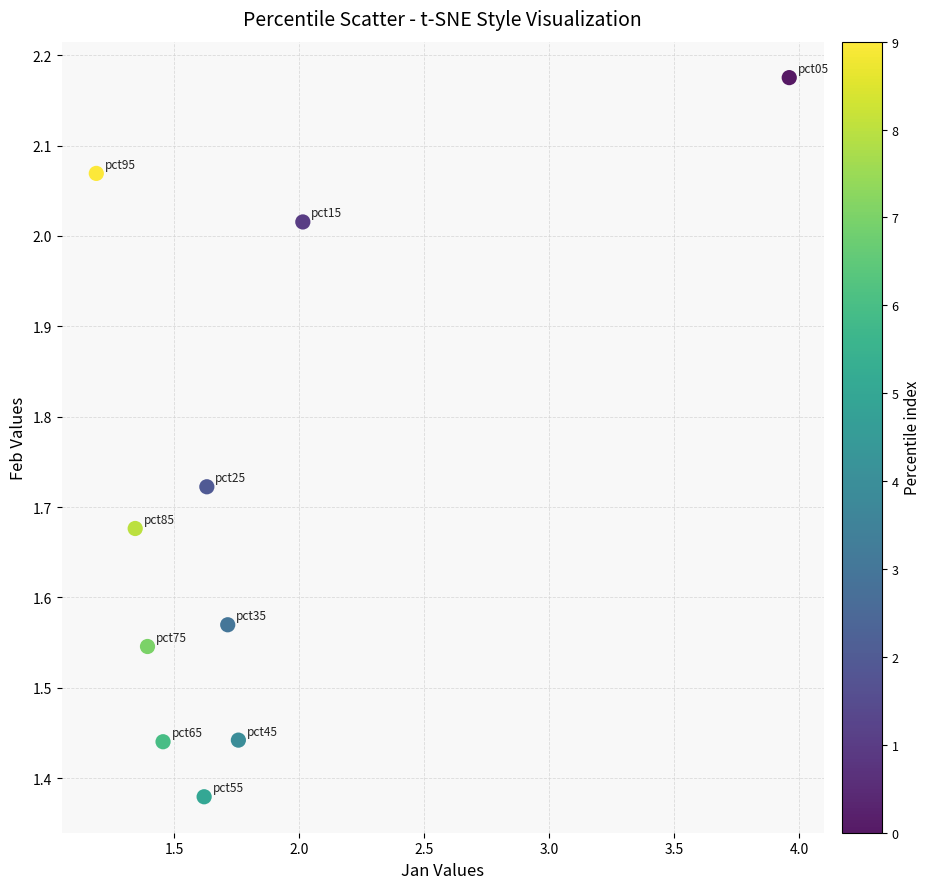

What is the range of Y values (max minus min)?

0.8